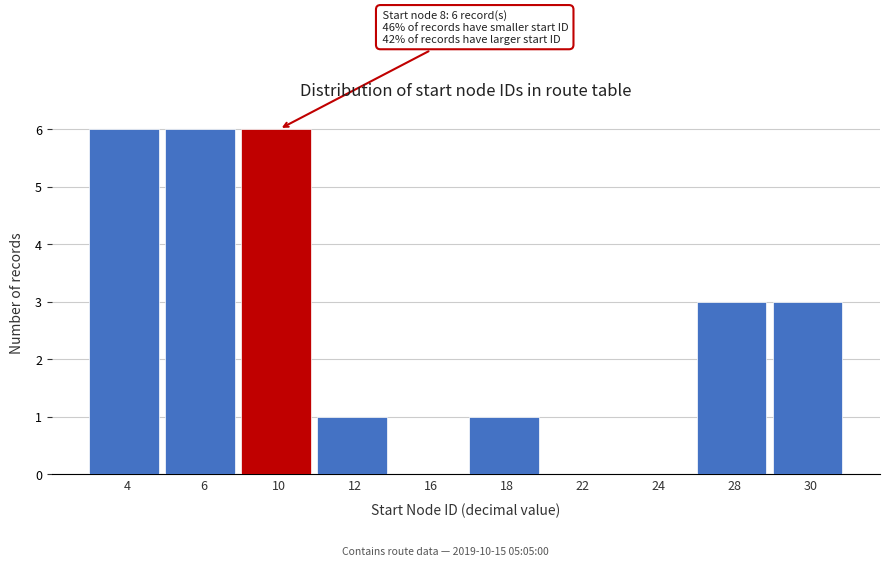

Reading left to right, extract all data points from this chart.

4=6	6=6	10=6	12=1	16=0	18=1	22=0	24=0	28=3	30=3